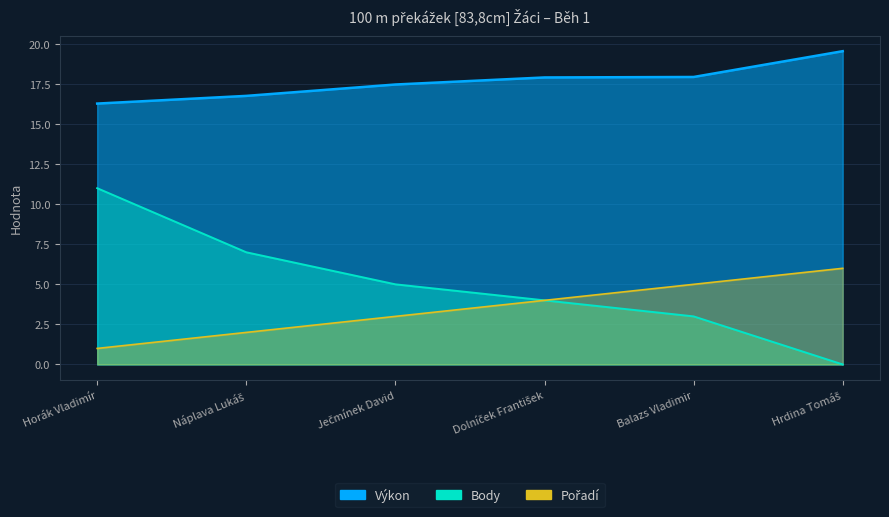

What is the sum of the Pořadí values at Balazs Vladimir and Dolníček František?

9.0